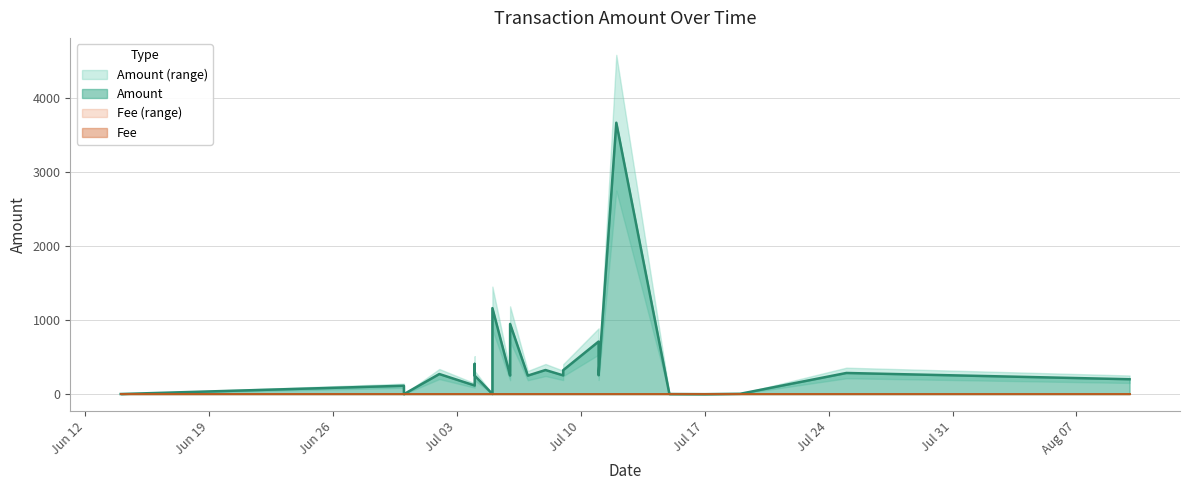

What is the maximum value shown in the chart?

3669.0